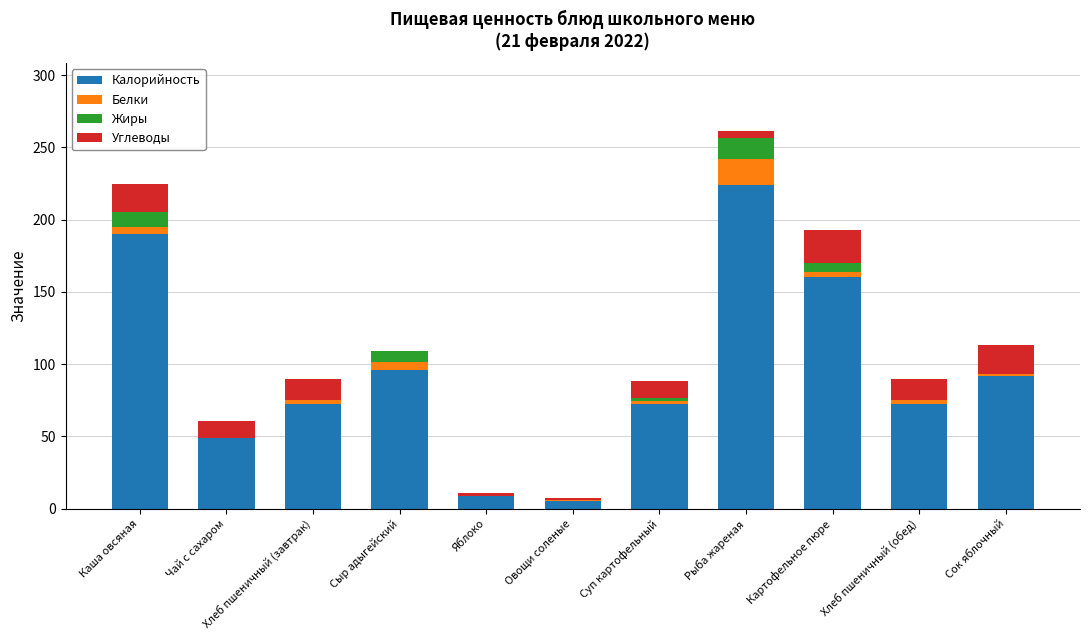

Where is Калорийность nearest to the value 114?

Сыр адыгейский